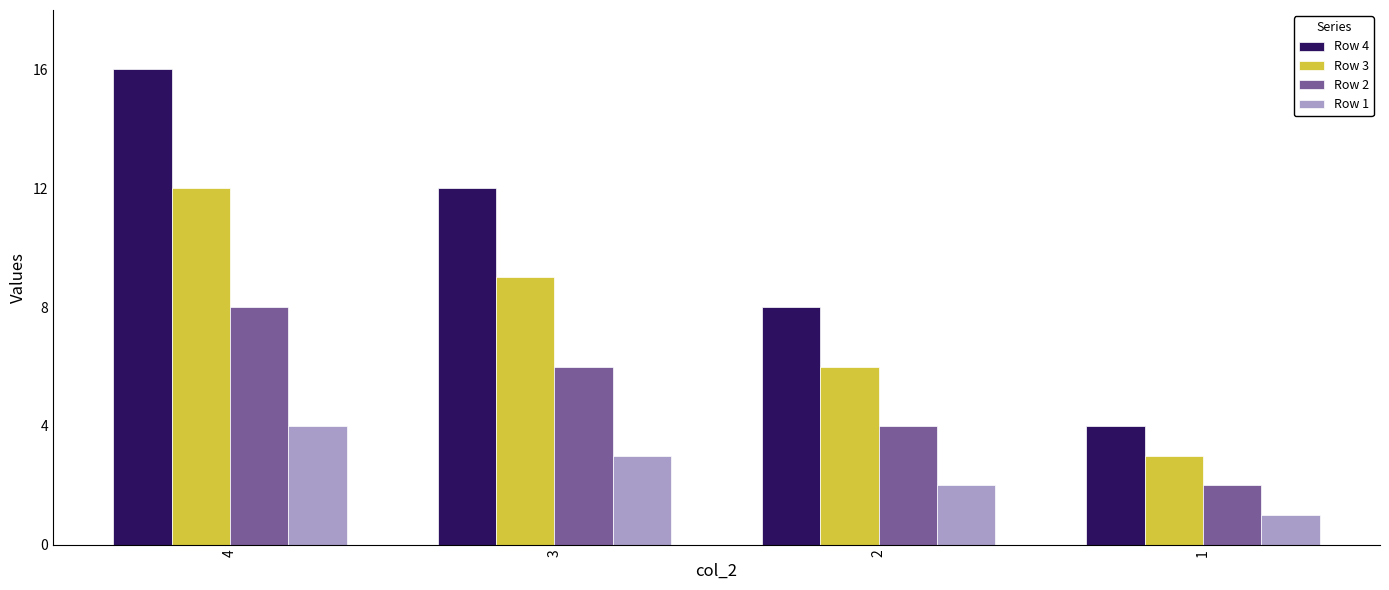

What are all the series names shown in the legend?

Row 4, Row 3, Row 2, Row 1